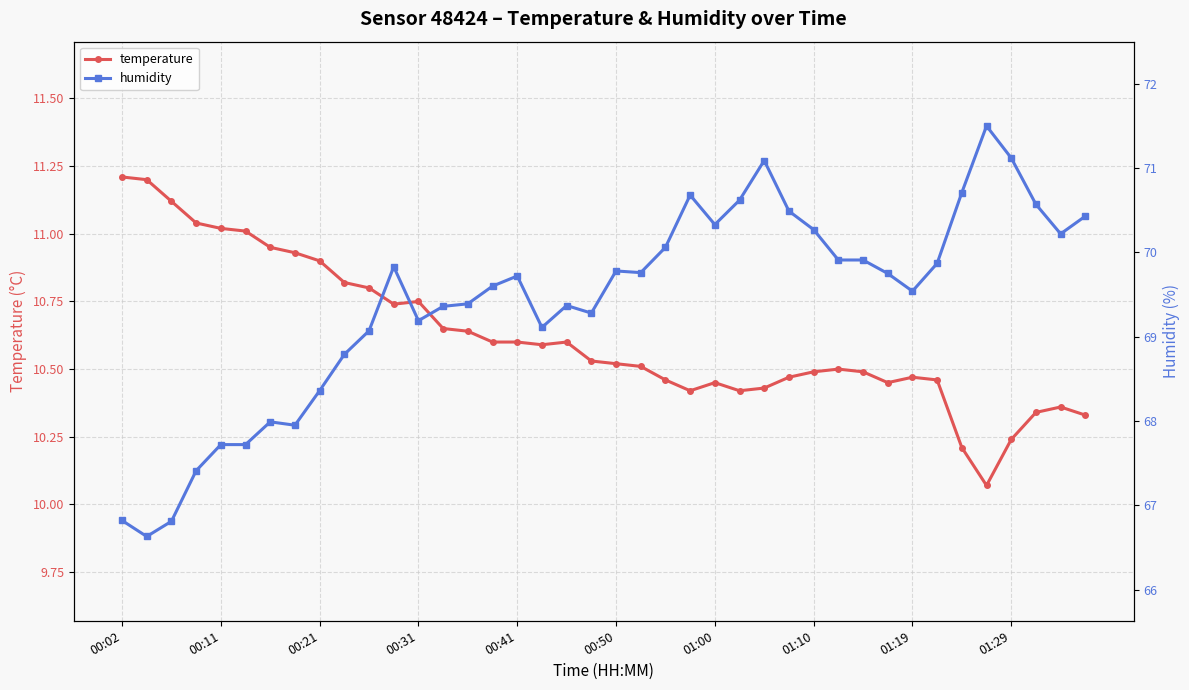

List the series in order of their overall mean, highest first.

humidity, temperature